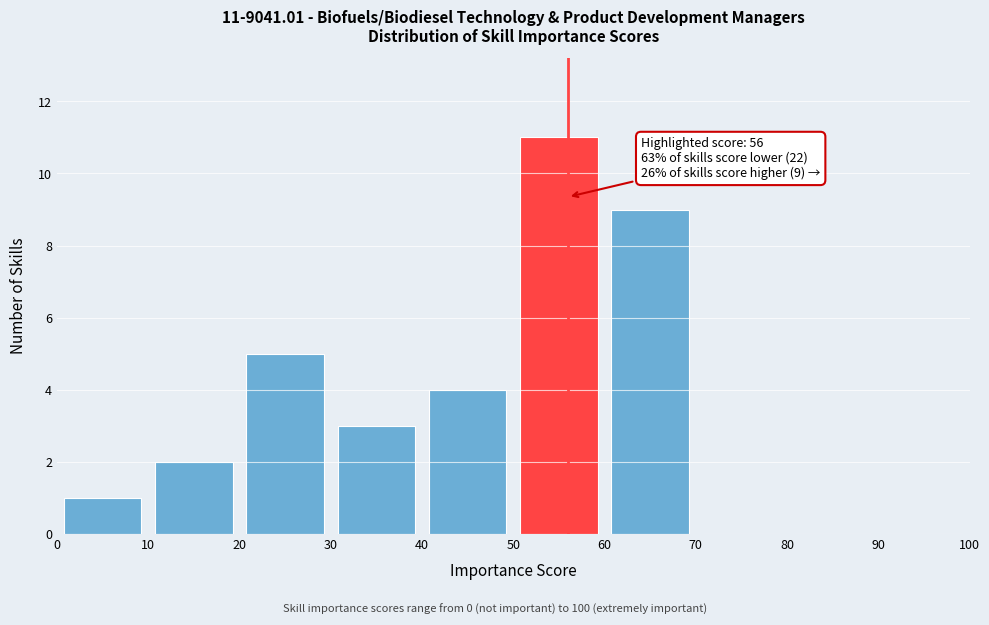

Over which range of the x-axis is the bar tallest?

50 to 60